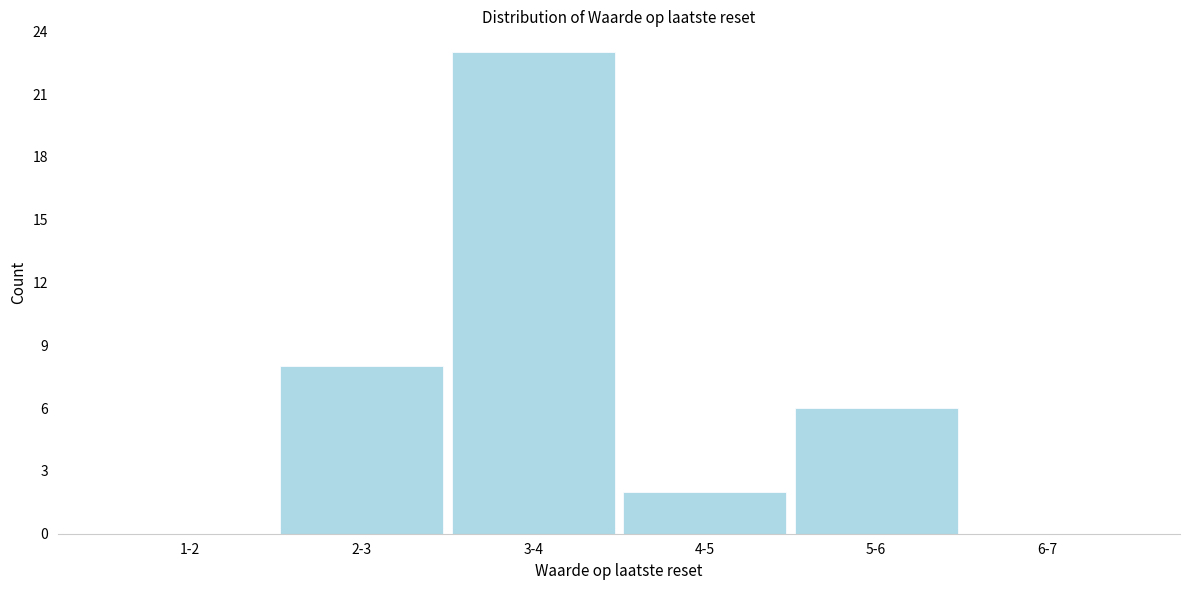

Reading left to right, extract all data points from this chart.

1-2=0	2-3=8	3-4=23	4-5=2	5-6=6	6-7=0